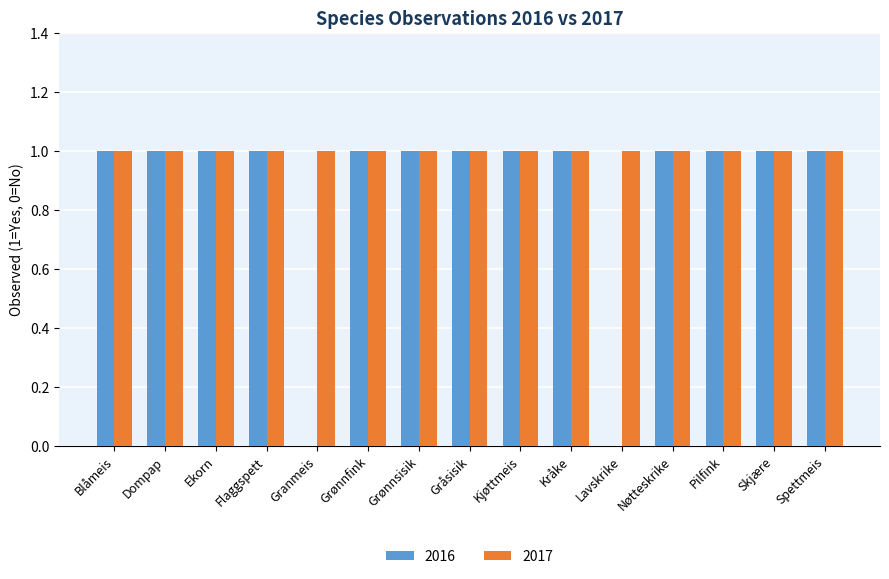

The 2017 series shows 1 at Lavskrike. True or false?

True